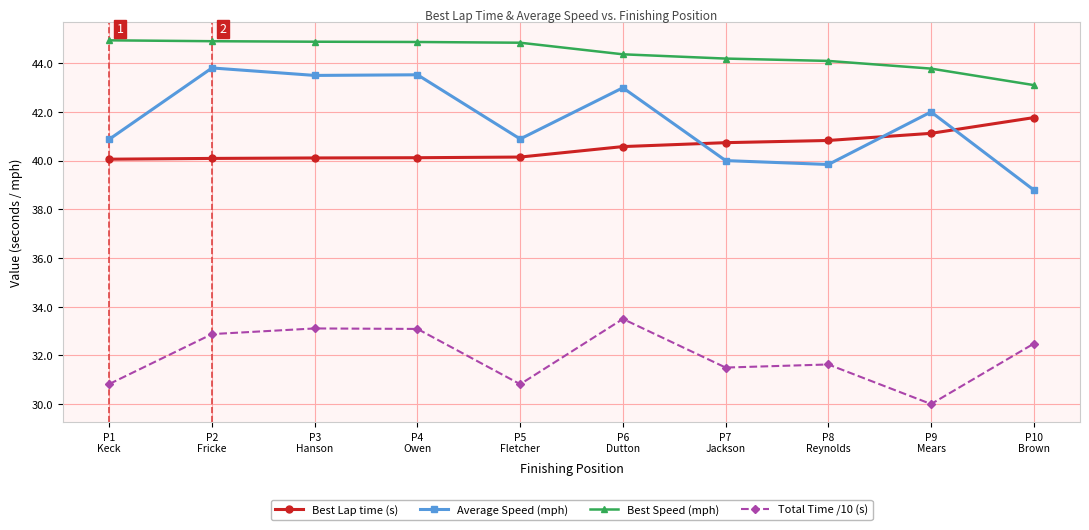

What is the difference between the maximum and minimum values in the Total Time /10 (s) series?

3.5